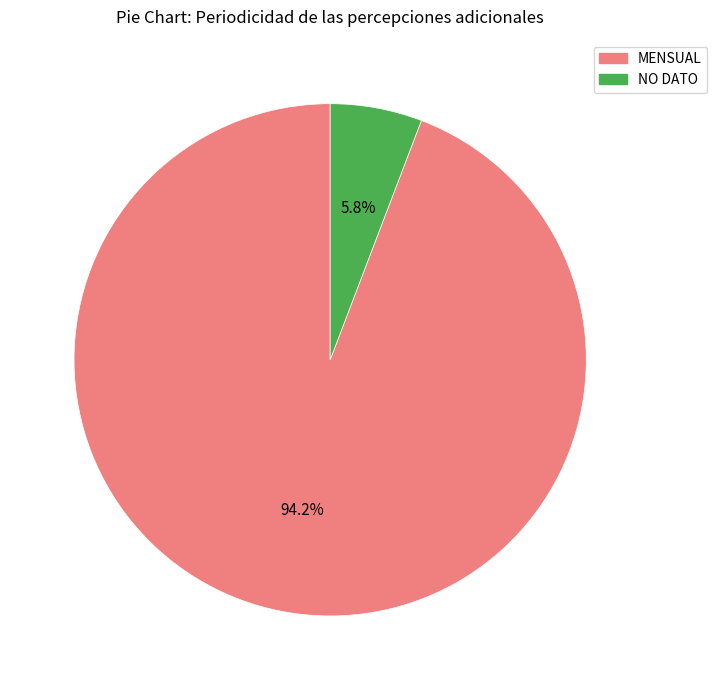

True or false: MENSUAL accounts for 94% of the total.

True